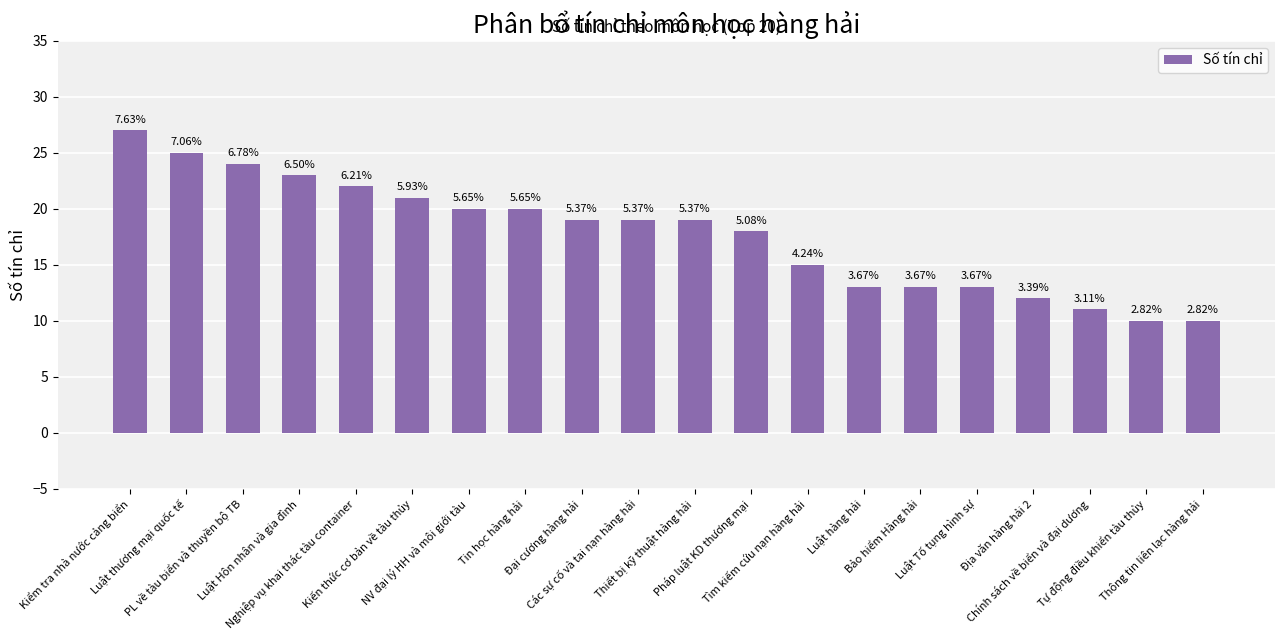

How many bars are there in total?

20